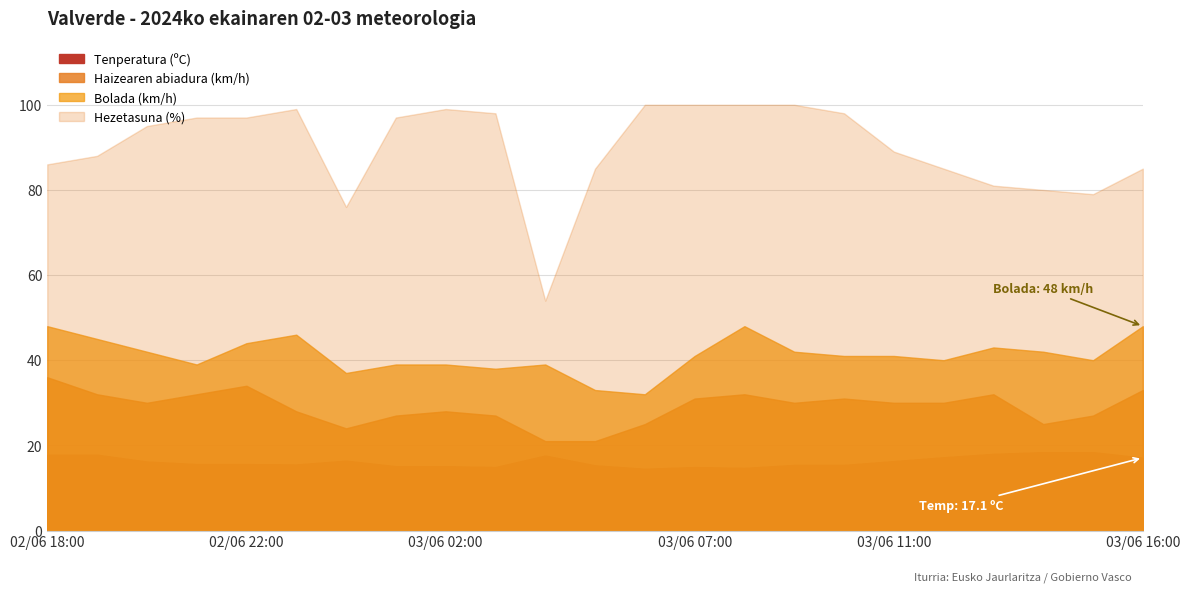

How many data points in Tenperatura (ºC) are less than 15?

4